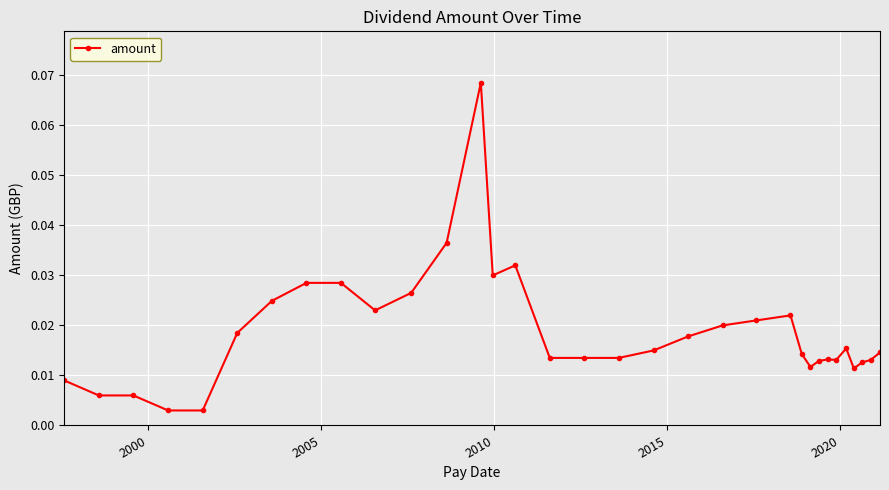

True or false: the data has more than 1 interior local peaks.

True